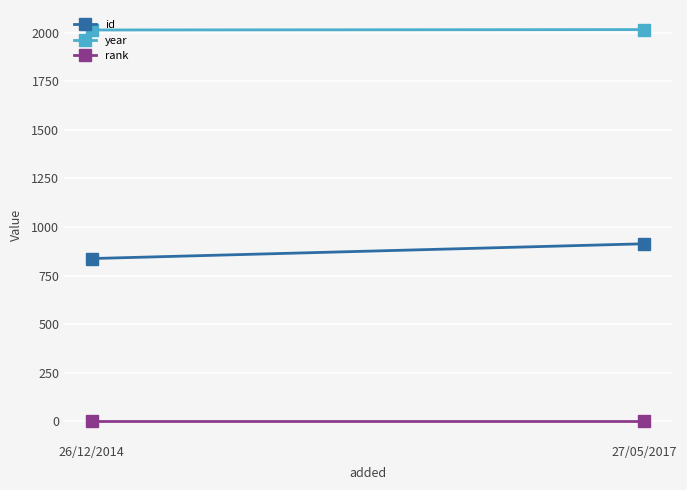

At which label is year closest to 2015?

26/12/2014